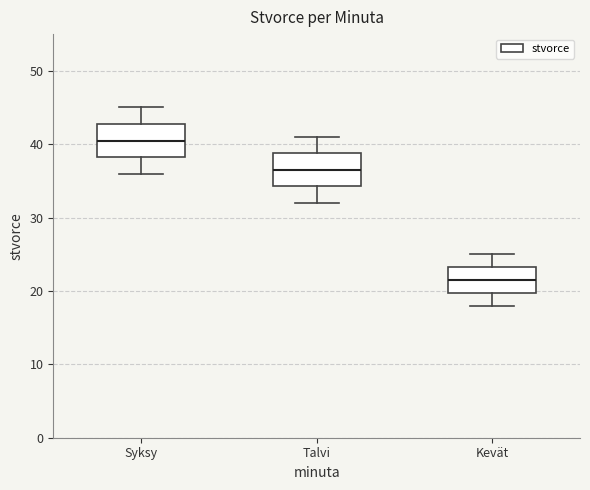

Reading left to right, transcribe this box plot: for each box, give where its median line is, the range the box spans, and where its two whiskers end, as read against the y-axis. The values are not printed on the chart, so give them approximately, as read against the axis.

Syksy: median 41, box 38 to 43, whiskers 36 to 45
Talvi: median 37, box 34 to 39, whiskers 32 to 41
Kevät: median 22, box 20 to 23, whiskers 18 to 25